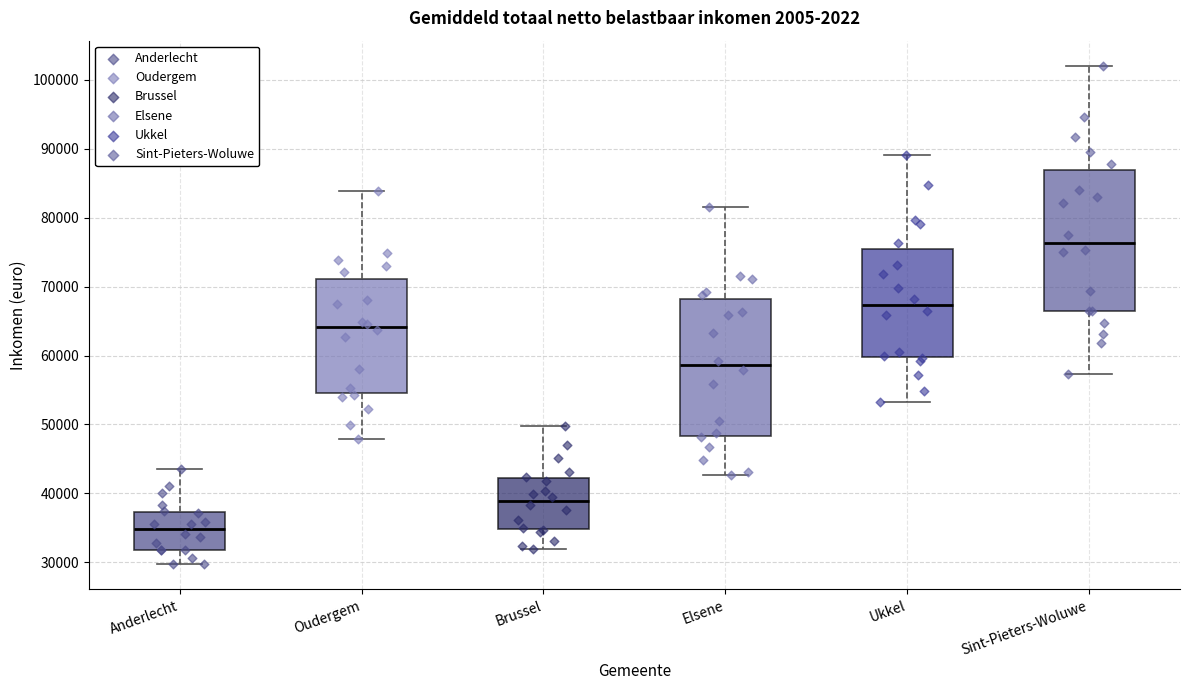

Where does the median line of the box for Anderlecht sit on the y-axis? The values are not printed on the chart, so give them approximately, as read against the axis.

35000